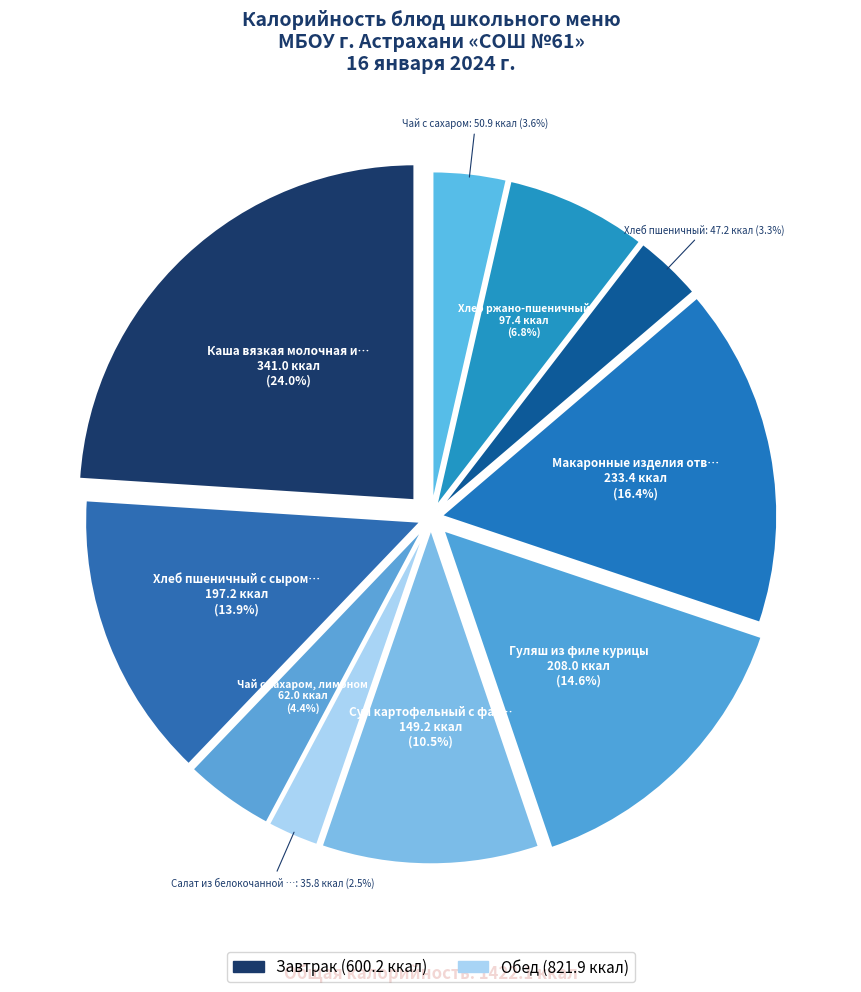

To the nearest percent, what is the difference between the largest and smallest slice percentages?

21%